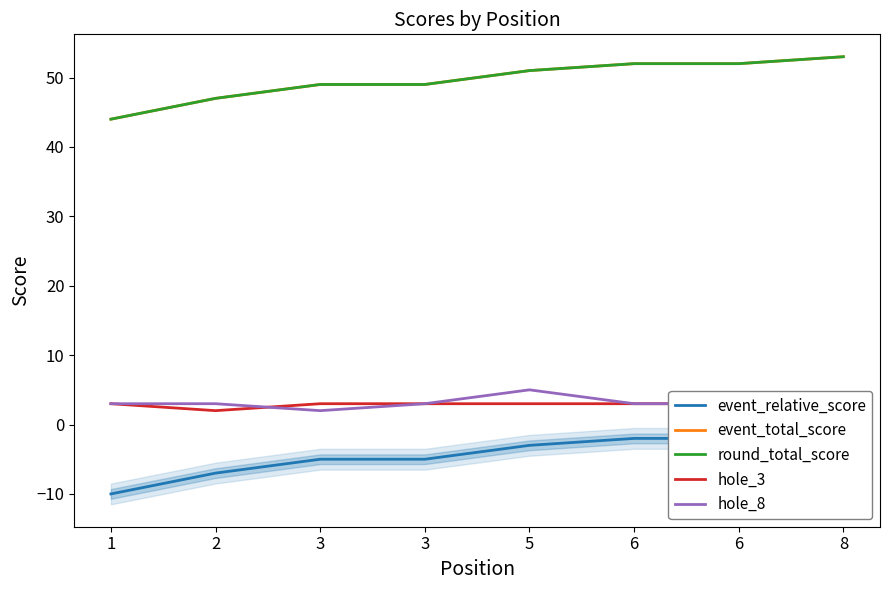

True or false: hole_8 and event_relative_score intersect in this chart.

False